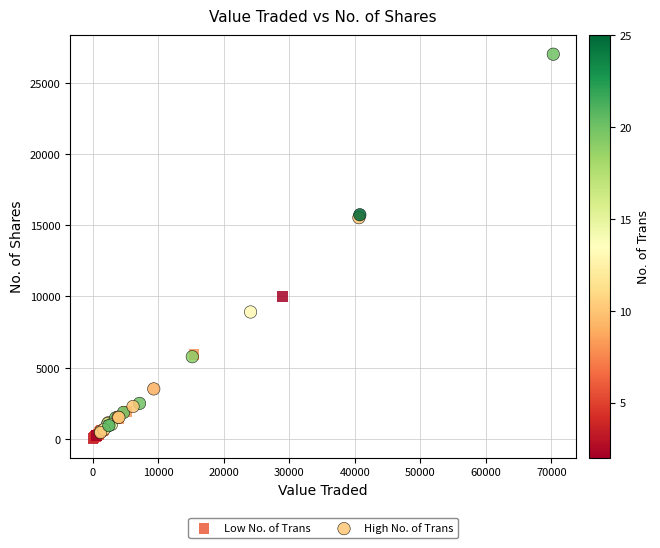

Which series has the widest spread of Y values?

High No. of Trans